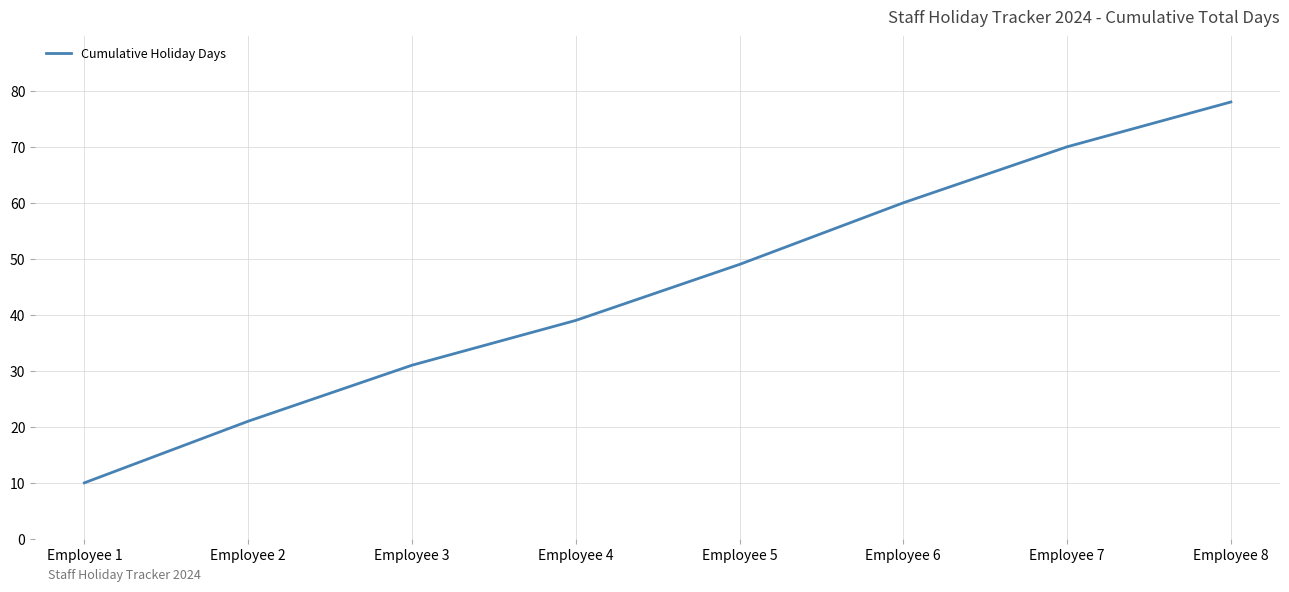

Reading right to left, what are all the values shown in this chart?

Employee 8=78	Employee 7=70	Employee 6=60	Employee 5=49	Employee 4=39	Employee 3=31	Employee 2=21	Employee 1=10